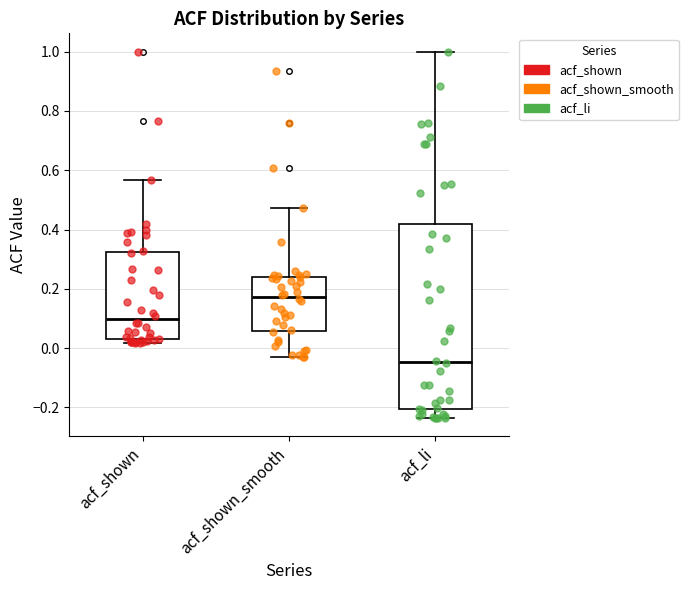

Which box has the lowest median line?

acf_li